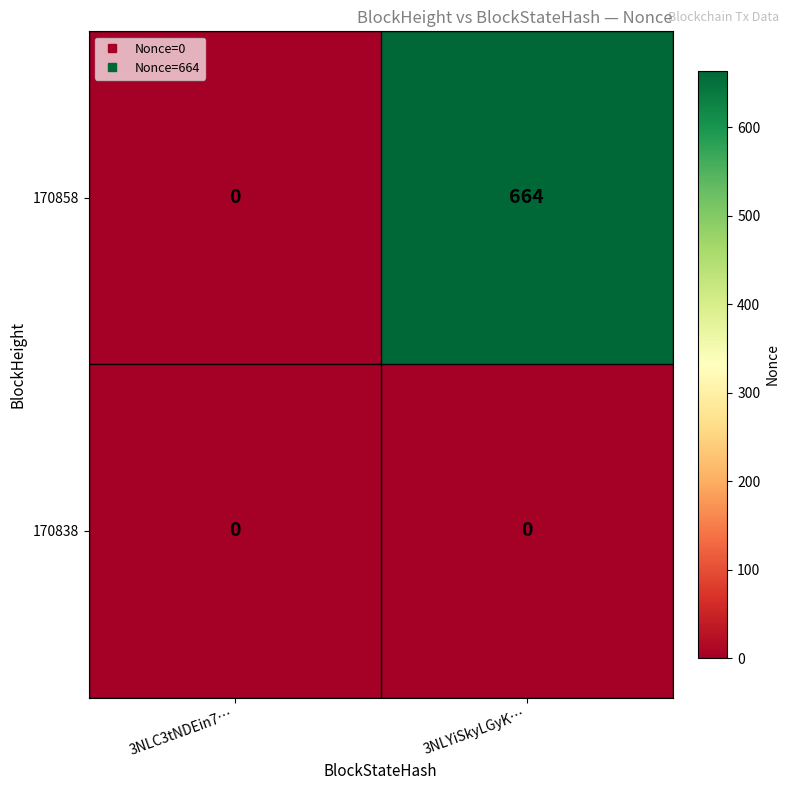

What is the maximum value for 170858?

664